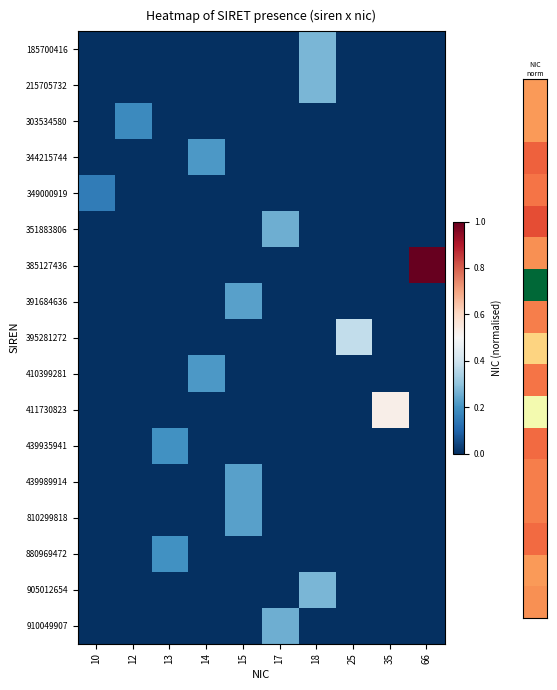

Reading left to right, transcribe all the data shown in this chart.

185700416: 10=0.0	12=0.0	13=0.0	14=0.0	15=0.0	17=0.0	18=0.3	25=0.0	35=0.0	66=0.0
215705732: 10=0.0	12=0.0	13=0.0	14=0.0	15=0.0	17=0.0	18=0.3	25=0.0	35=0.0	66=0.0
303534580: 10=0.0	12=0.2	13=0.0	14=0.0	15=0.0	17=0.0	18=0.0	25=0.0	35=0.0	66=0.0
344215744: 10=0.0	12=0.0	13=0.0	14=0.2	15=0.0	17=0.0	18=0.0	25=0.0	35=0.0	66=0.0
349000919: 10=0.2	12=0.0	13=0.0	14=0.0	15=0.0	17=0.0	18=0.0	25=0.0	35=0.0	66=0.0
351883806: 10=0.0	12=0.0	13=0.0	14=0.0	15=0.0	17=0.3	18=0.0	25=0.0	35=0.0	66=0.0
385127436: 10=0.0	12=0.0	13=0.0	14=0.0	15=0.0	17=0.0	18=0.0	25=0.0	35=0.0	66=1.0
391684636: 10=0.0	12=0.0	13=0.0	14=0.0	15=0.2	17=0.0	18=0.0	25=0.0	35=0.0	66=0.0
395281272: 10=0.0	12=0.0	13=0.0	14=0.0	15=0.0	17=0.0	18=0.0	25=0.4	35=0.0	66=0.0
410399281: 10=0.0	12=0.0	13=0.0	14=0.2	15=0.0	17=0.0	18=0.0	25=0.0	35=0.0	66=0.0
411730823: 10=0.0	12=0.0	13=0.0	14=0.0	15=0.0	17=0.0	18=0.0	25=0.0	35=0.5	66=0.0
439935941: 10=0.0	12=0.0	13=0.2	14=0.0	15=0.0	17=0.0	18=0.0	25=0.0	35=0.0	66=0.0
439989914: 10=0.0	12=0.0	13=0.0	14=0.0	15=0.2	17=0.0	18=0.0	25=0.0	35=0.0	66=0.0
810299818: 10=0.0	12=0.0	13=0.0	14=0.0	15=0.2	17=0.0	18=0.0	25=0.0	35=0.0	66=0.0
880969472: 10=0.0	12=0.0	13=0.2	14=0.0	15=0.0	17=0.0	18=0.0	25=0.0	35=0.0	66=0.0
905012654: 10=0.0	12=0.0	13=0.0	14=0.0	15=0.0	17=0.0	18=0.3	25=0.0	35=0.0	66=0.0
910049907: 10=0.0	12=0.0	13=0.0	14=0.0	15=0.0	17=0.3	18=0.0	25=0.0	35=0.0	66=0.0